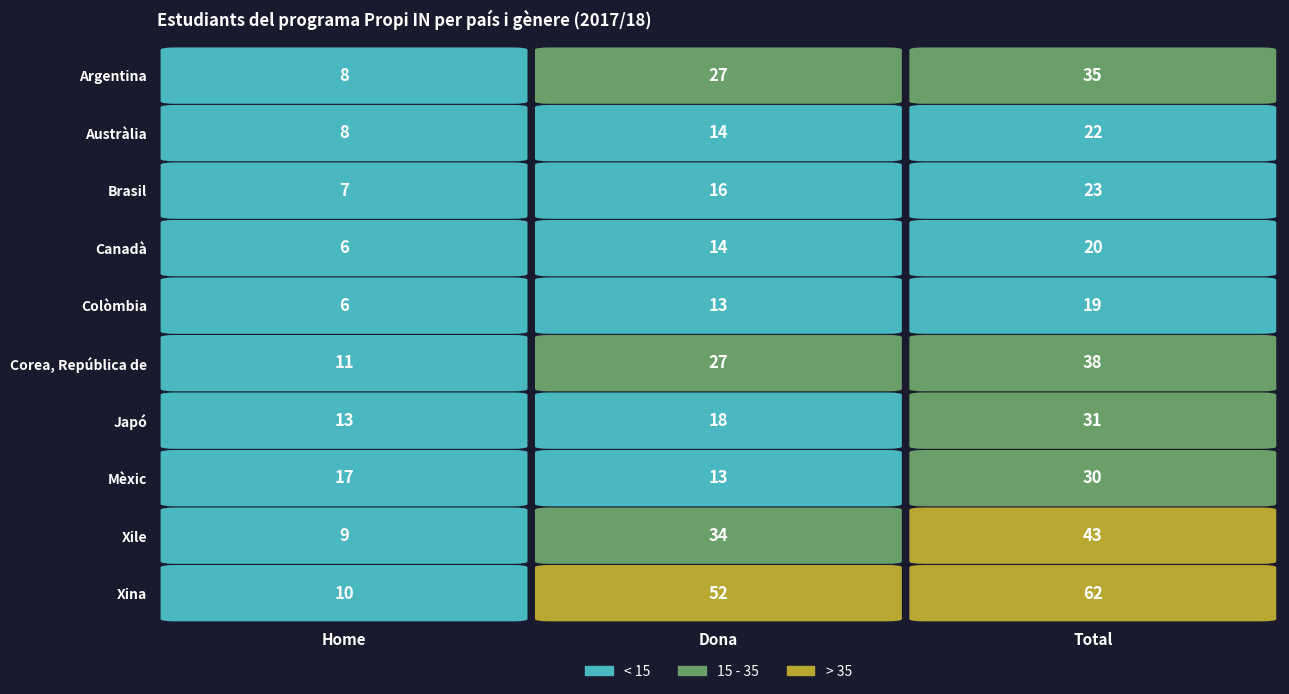

Reading right to left, extract all data points from this chart.

Argentina: Total=35	Dona=27	Home=8
Austràlia: Total=22	Dona=14	Home=8
Brasil: Total=23	Dona=16	Home=7
Canadà: Total=20	Dona=14	Home=6
Colòmbia: Total=19	Dona=13	Home=6
Corea, República de: Total=38	Dona=27	Home=11
Japó: Total=31	Dona=18	Home=13
Mèxic: Total=30	Dona=13	Home=17
Xile: Total=43	Dona=34	Home=9
Xina: Total=62	Dona=52	Home=10